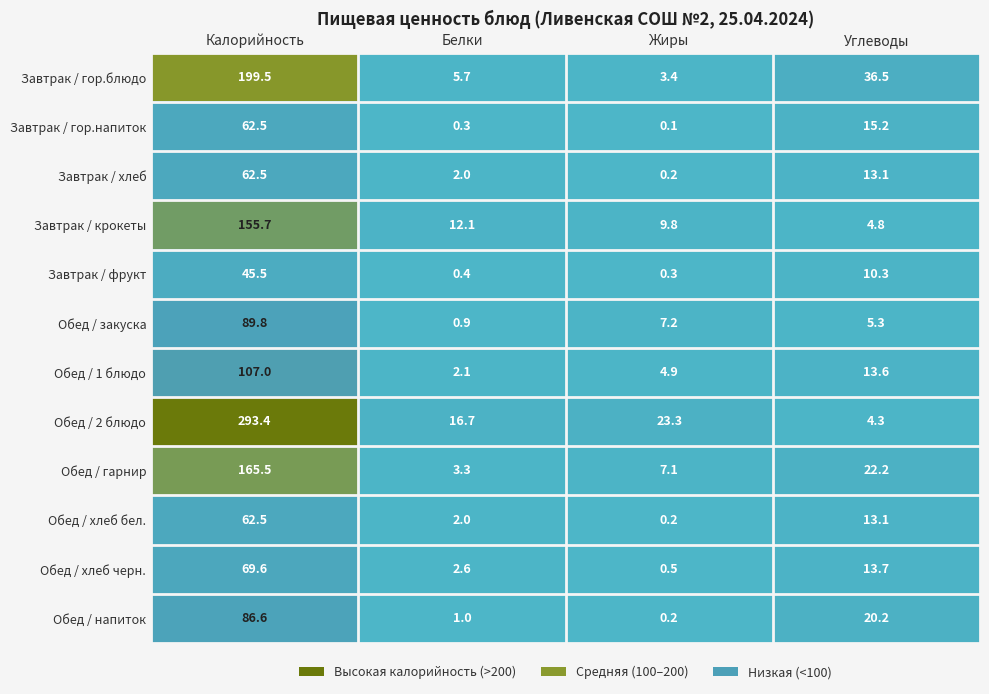

What is the lowest value of the Обед / гарнир series?

3.3